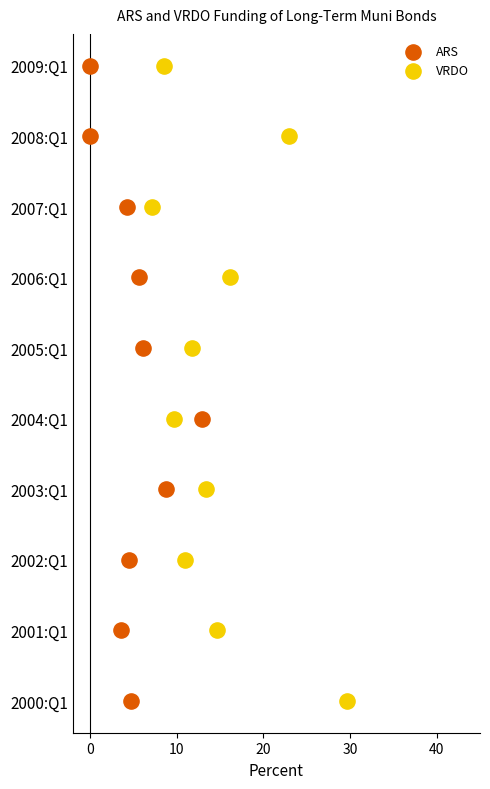

What are all the series names shown in the legend?

ARS, VRDO